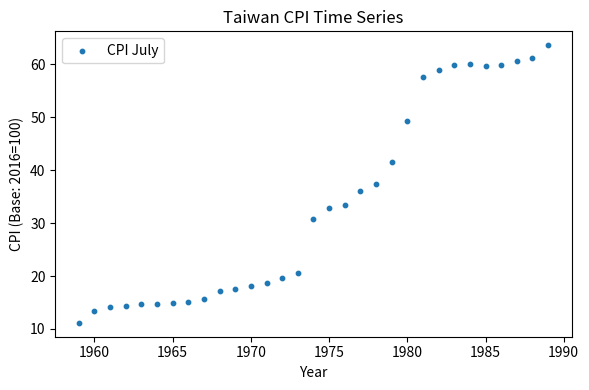

What is the range of X values (max minus min)?

30.0